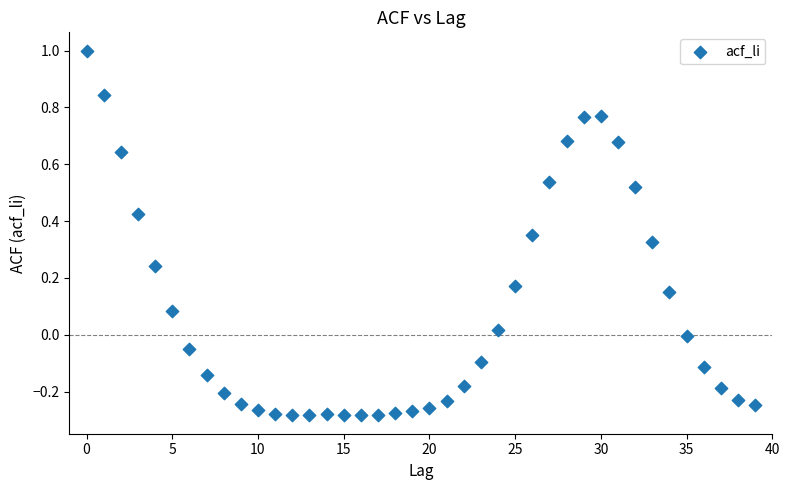

What is the range of Y values (max minus min)?

1.3